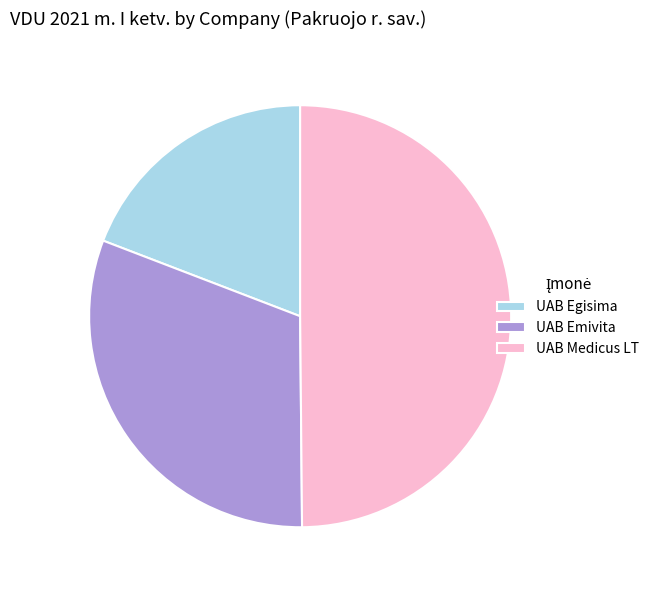

What is the ratio of the value at UAB Egisima to the value at UAB Medicus LT?

0.4